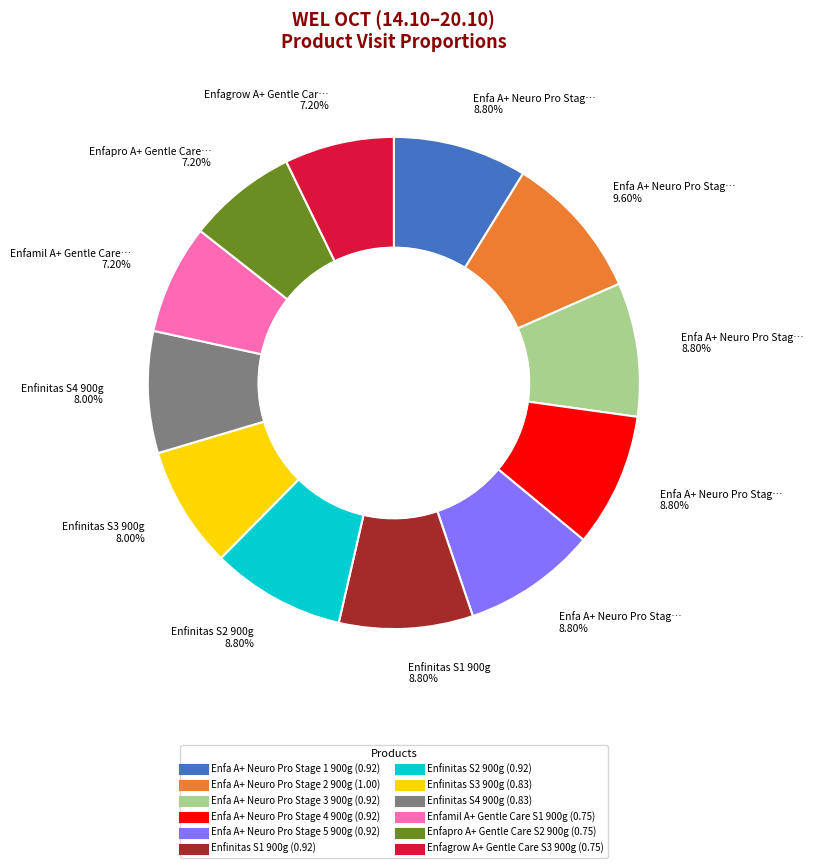

How many slices are in this pie chart?

12